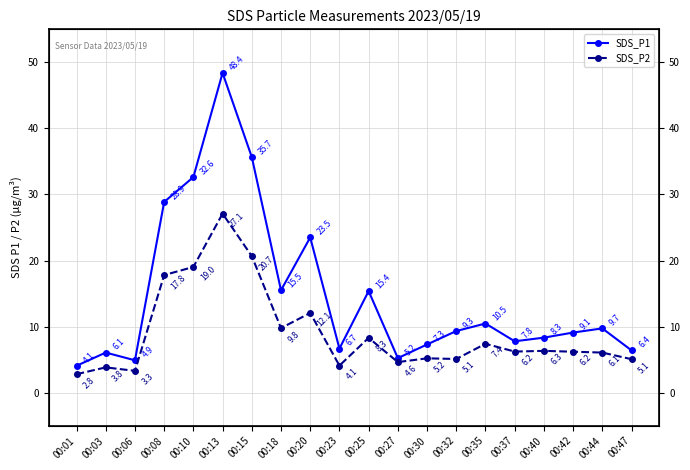

The SDS_P1 series shows 6.7 at 00:23. True or false?

True